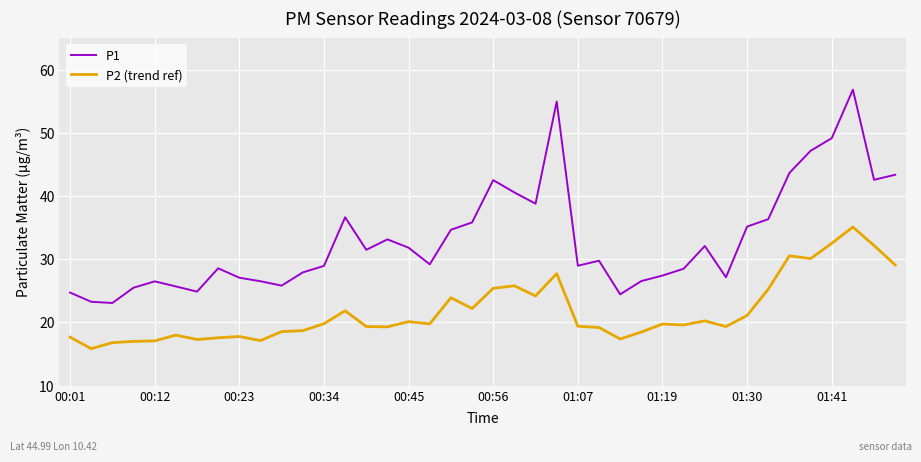

What is the sum of all P2 (trend ref) values?

868.2